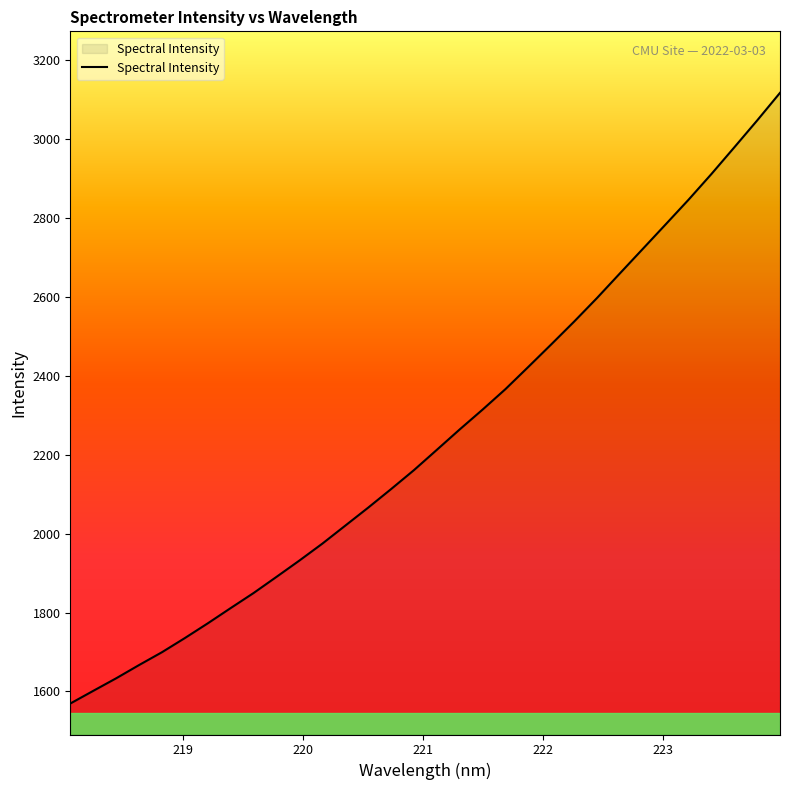

What is the minimum value shown in the chart?

1569.3